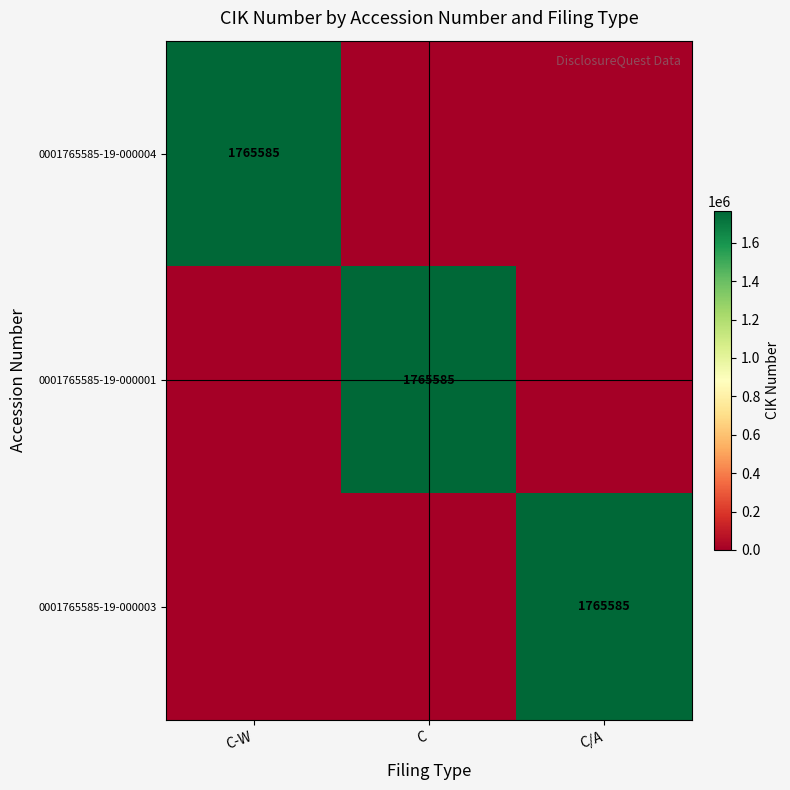

Is it true that 0001765585-19-000004 equals 2553850 at C-W?

False